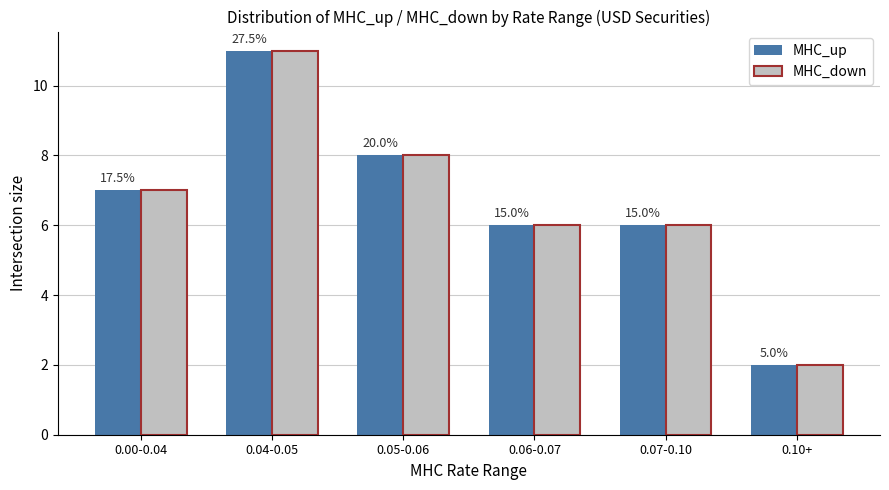

Which has a higher value, 0.10+ or 0.05-0.06?

0.05-0.06